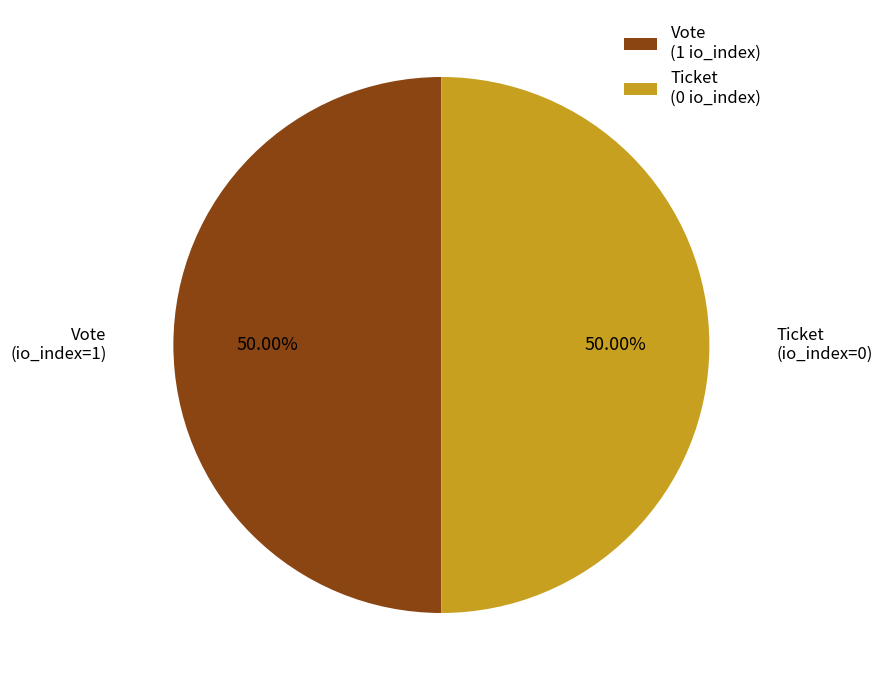

How many segments does this pie chart have?

2